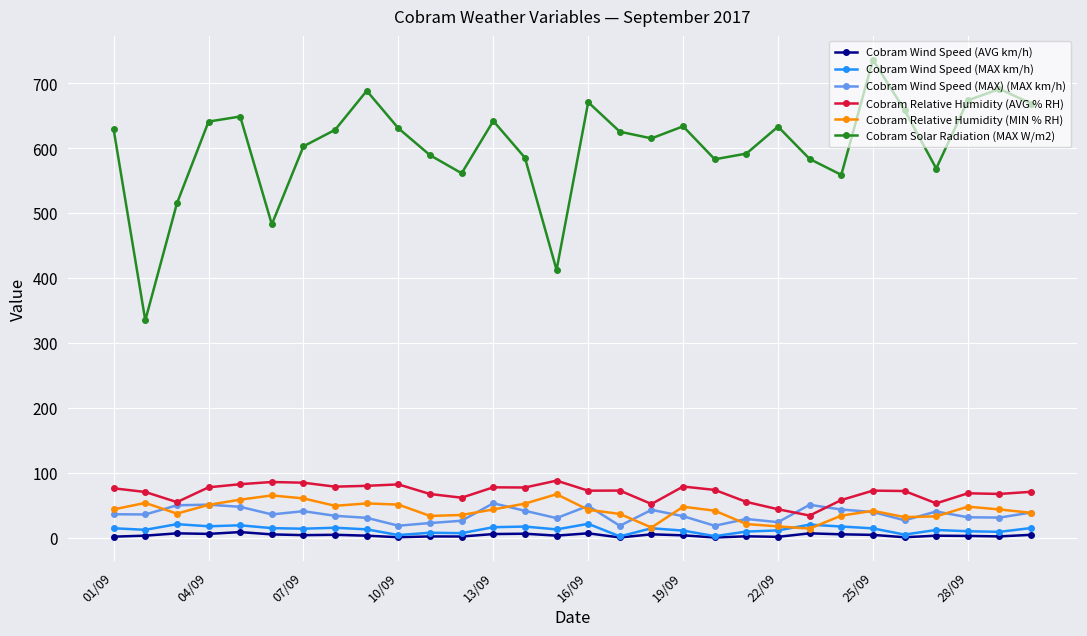

At how many categories does at least one series exceed 213?

30